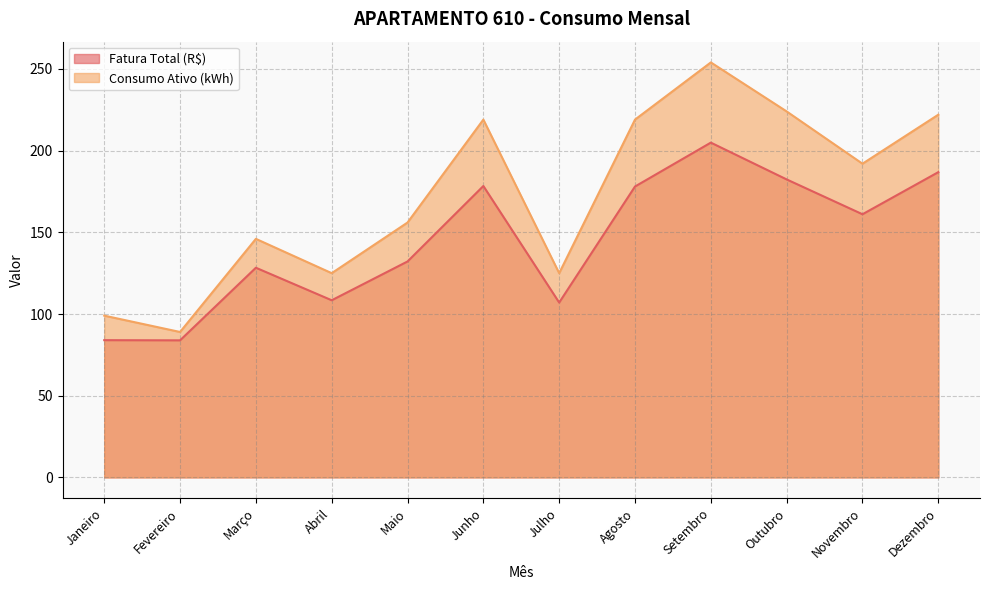

What value does the Consumo Ativo (kWh) series have at Janeiro?

99.0